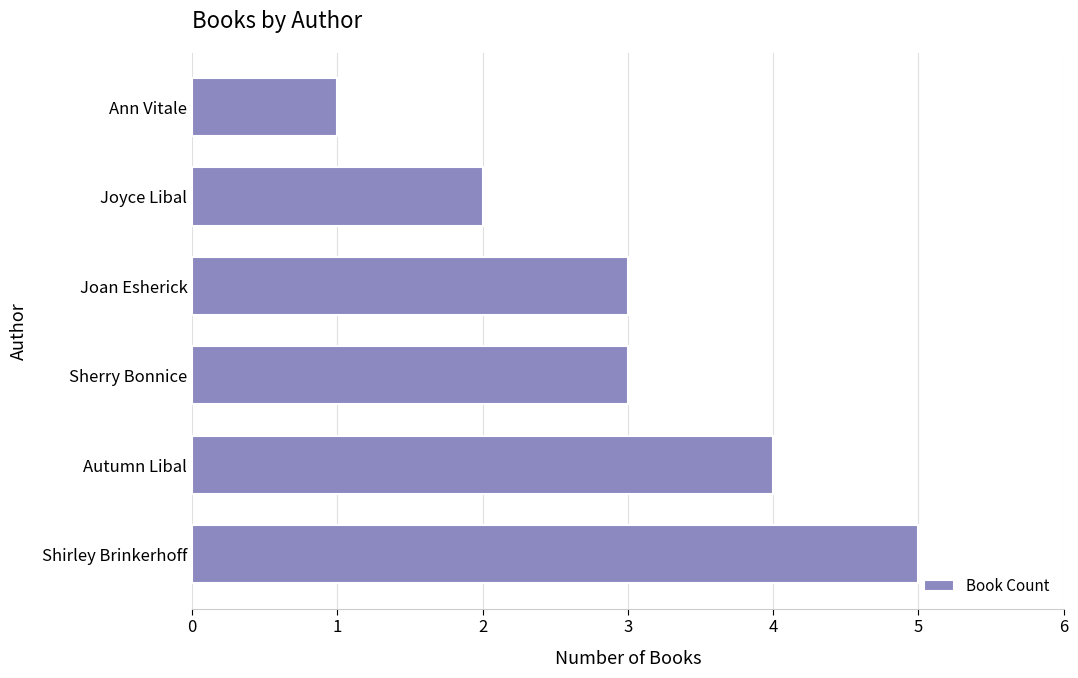

Are the bars horizontal?

Yes